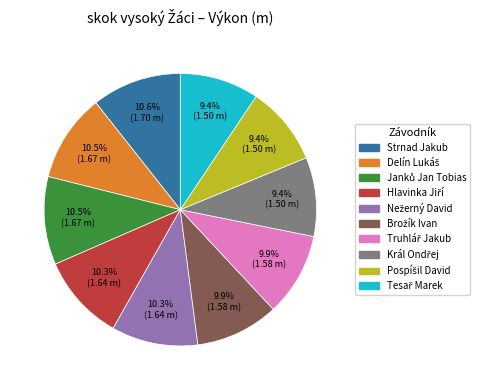

Does Strnad Jakub represent more than half of the total?

No